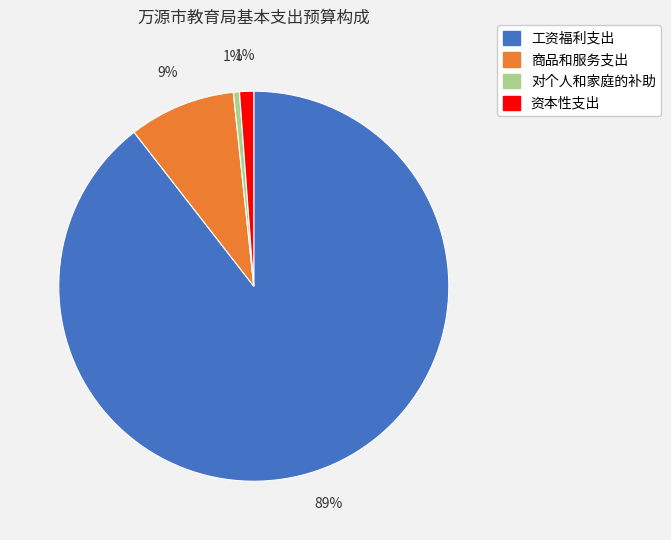

Is it true that 资本性支出 is 1% of the pie?

True